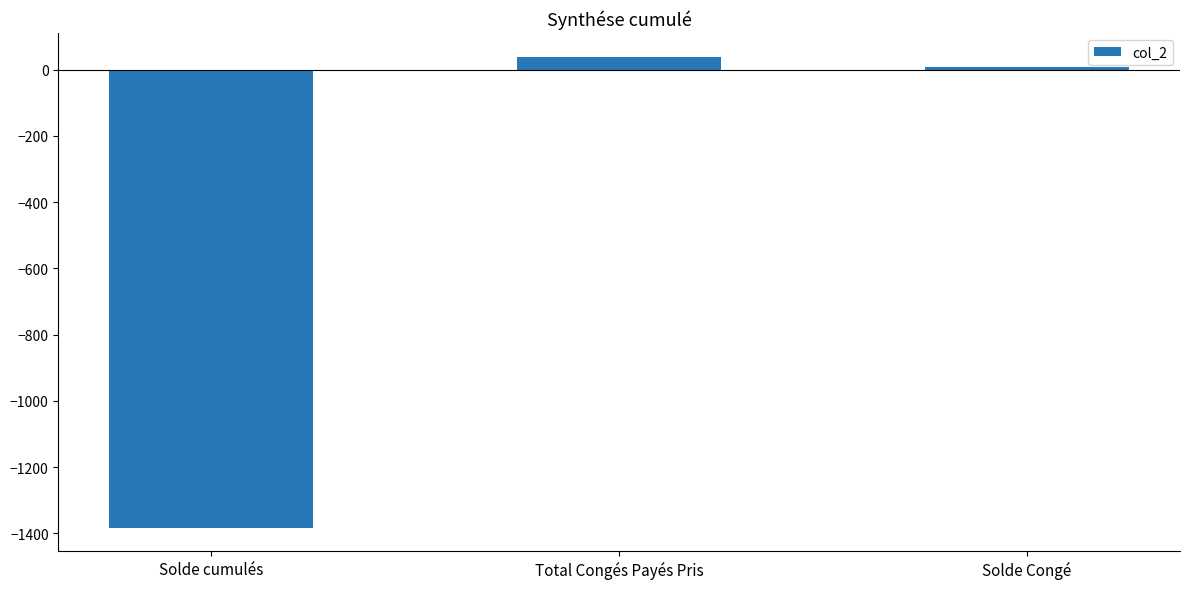

The chart shows a value of 39.5 at Total Congés Payés Pris. True or false?

True